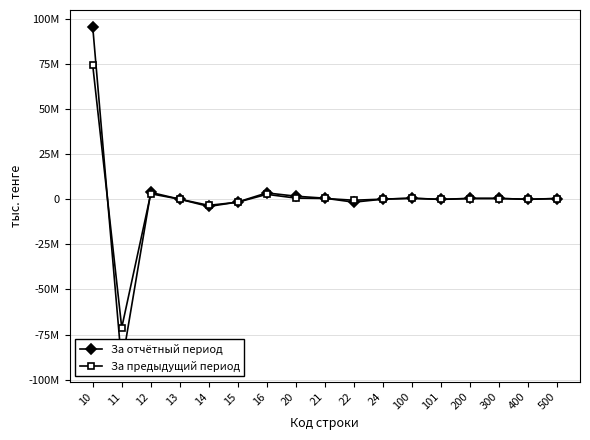

At which category does the chart reach its peak across all series?

10